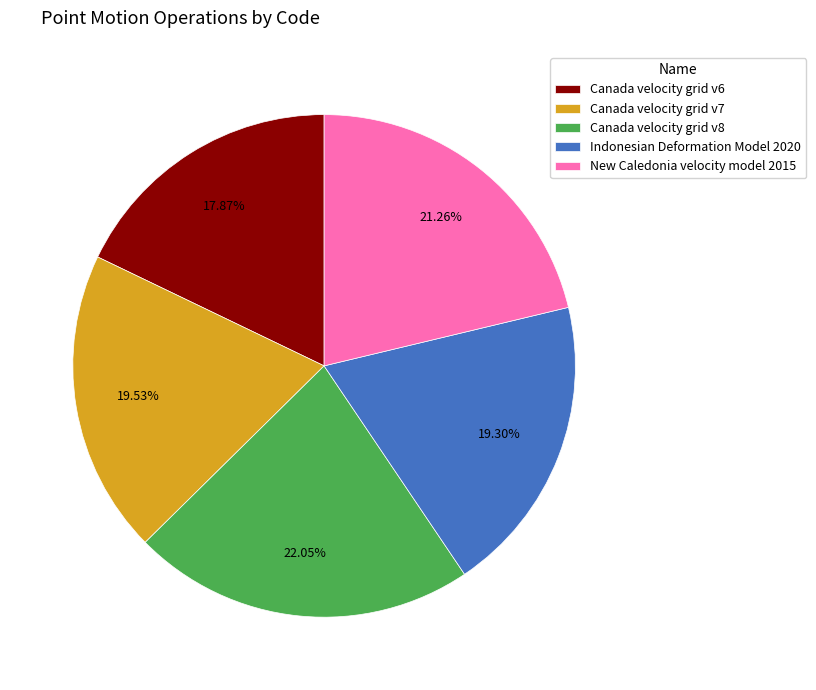

Is the sum of Canada velocity grid v6 and Indonesian Deformation Model 2020 greater than half?

No